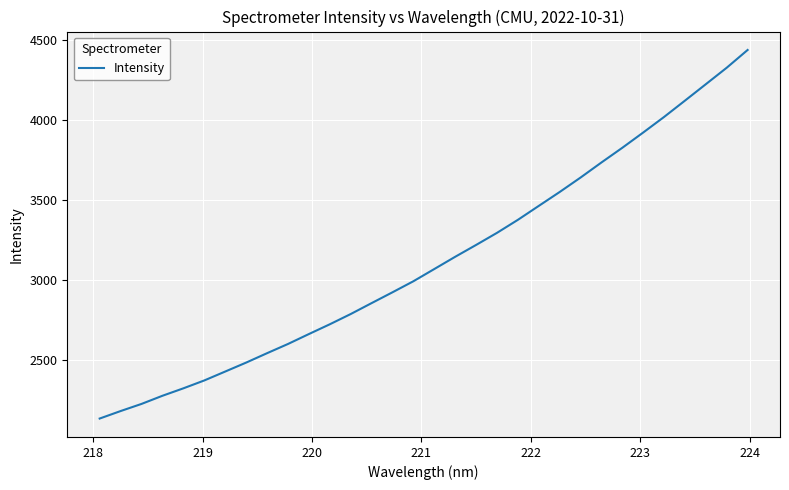

What is the difference between the maximum and minimum values?

2303.2